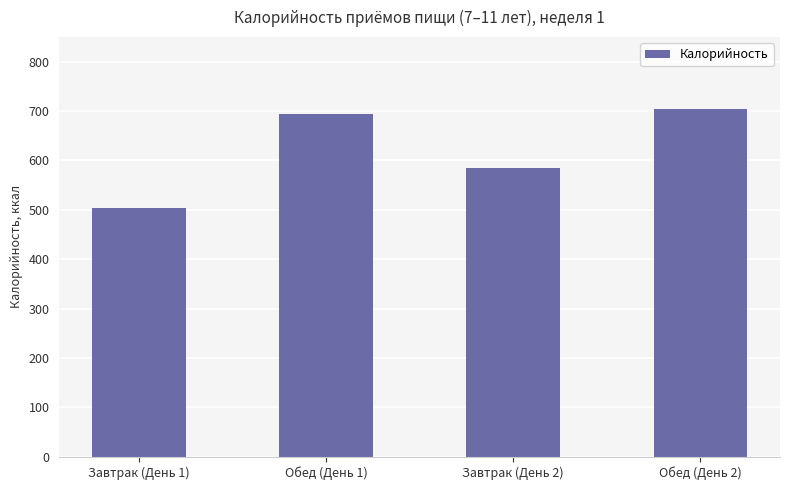

Which category has the lowest value across all series?

Завтрак (День 1)